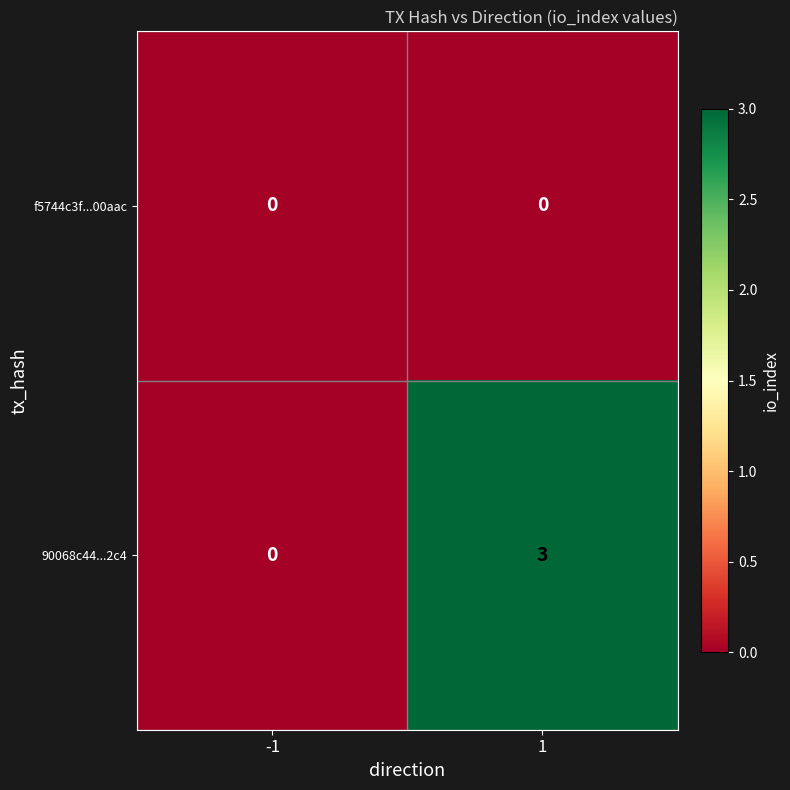

Which series changed the most between -1 and 1?

90068c44...2c4